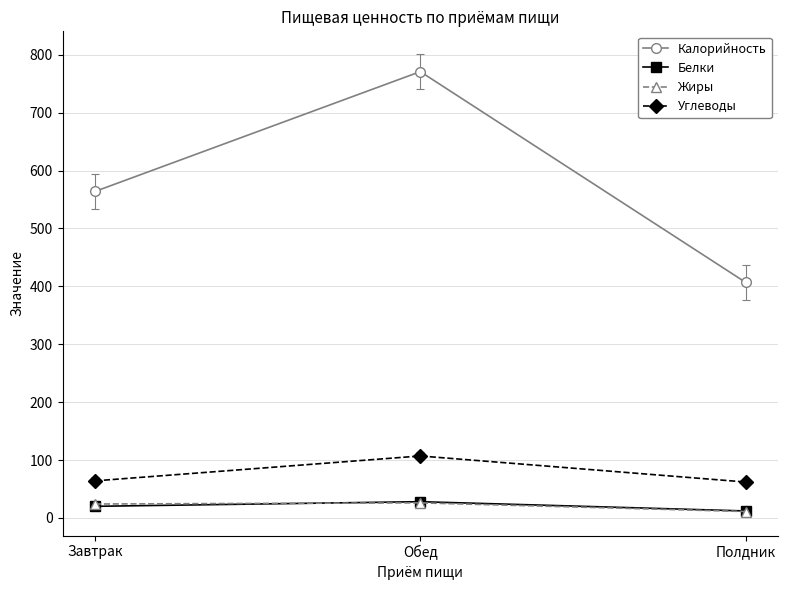

What is the difference between the second highest and minimum values in the Калорийность series?

157